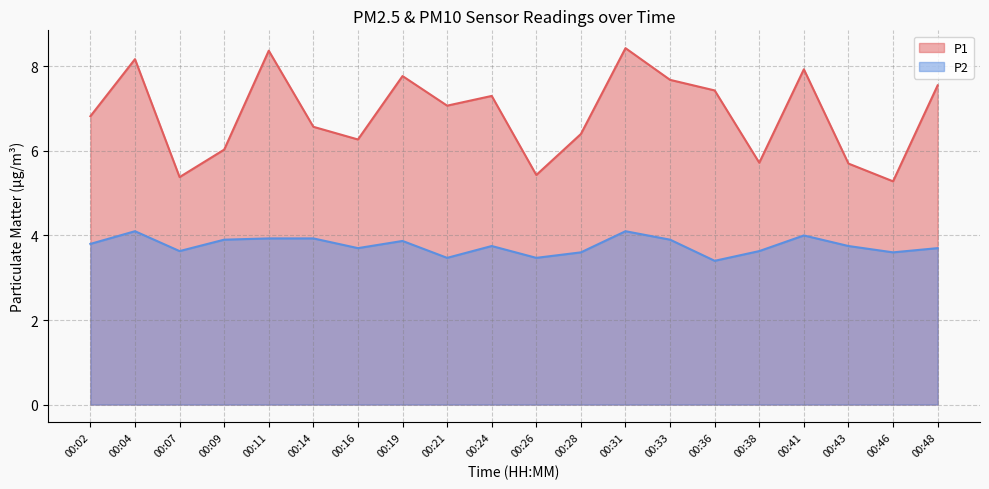

Reading left to right, transcribe all the data shown in this chart.

P1: 6.8	8.2	5.4	6.0	8.4	6.6	6.3	7.8	7.1	7.3	5.4	6.4	8.4	7.7	7.4	5.7	7.9	5.7	5.3	7.5
P2: 3.8	4.1	3.6	3.9	3.9	3.9	3.7	3.9	3.5	3.8	3.5	3.6	4.1	3.9	3.4	3.6	4.0	3.8	3.6	3.7